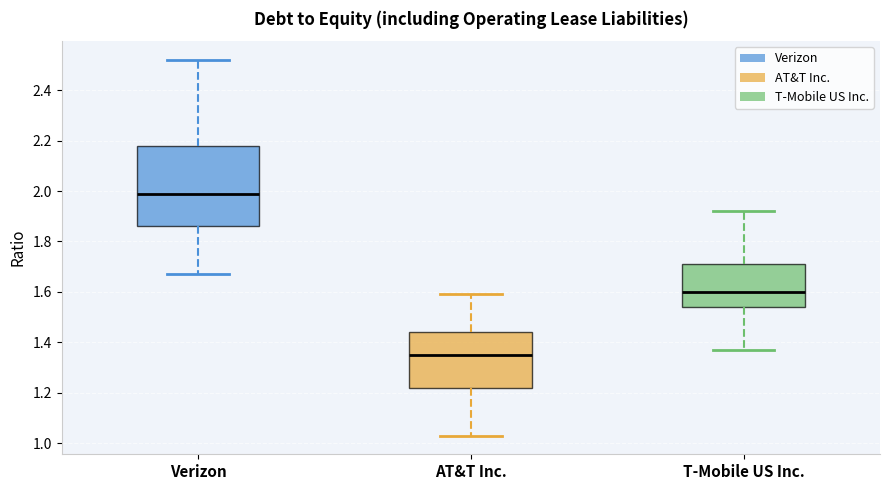

Which box has the highest median line?

Verizon